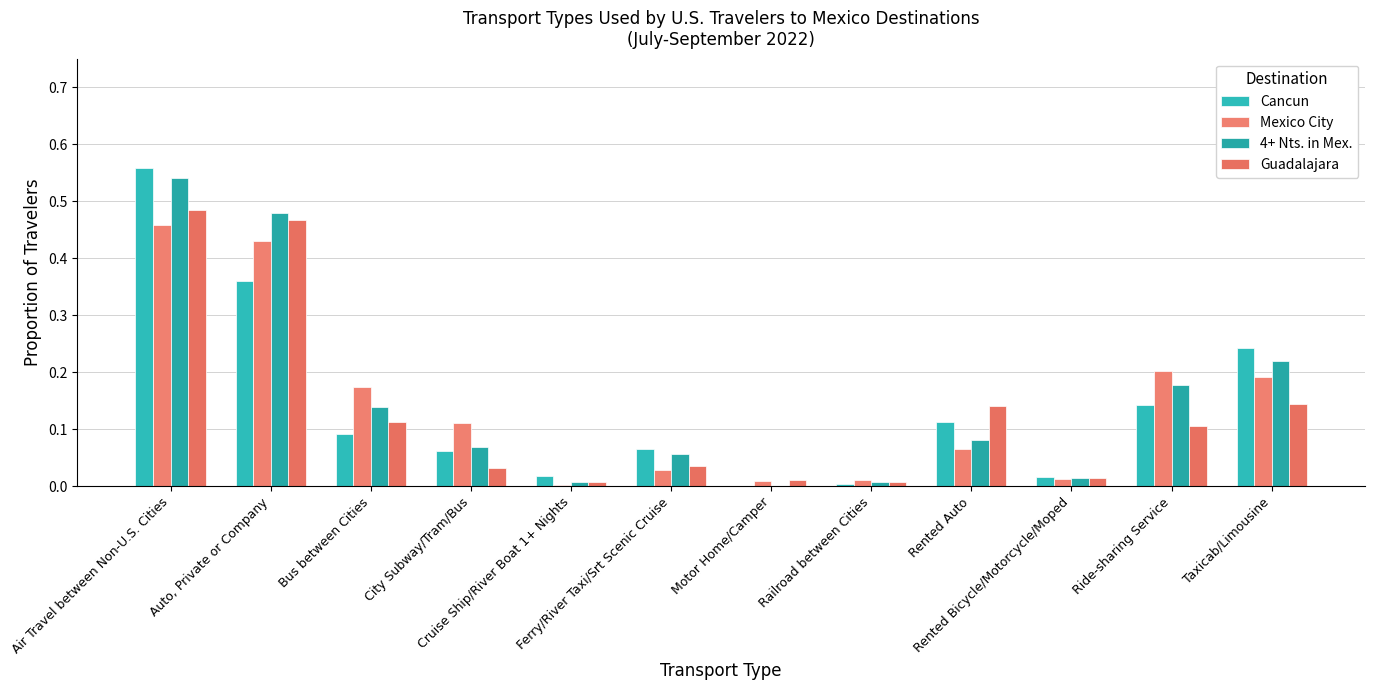

How many series are shown in this chart?

4